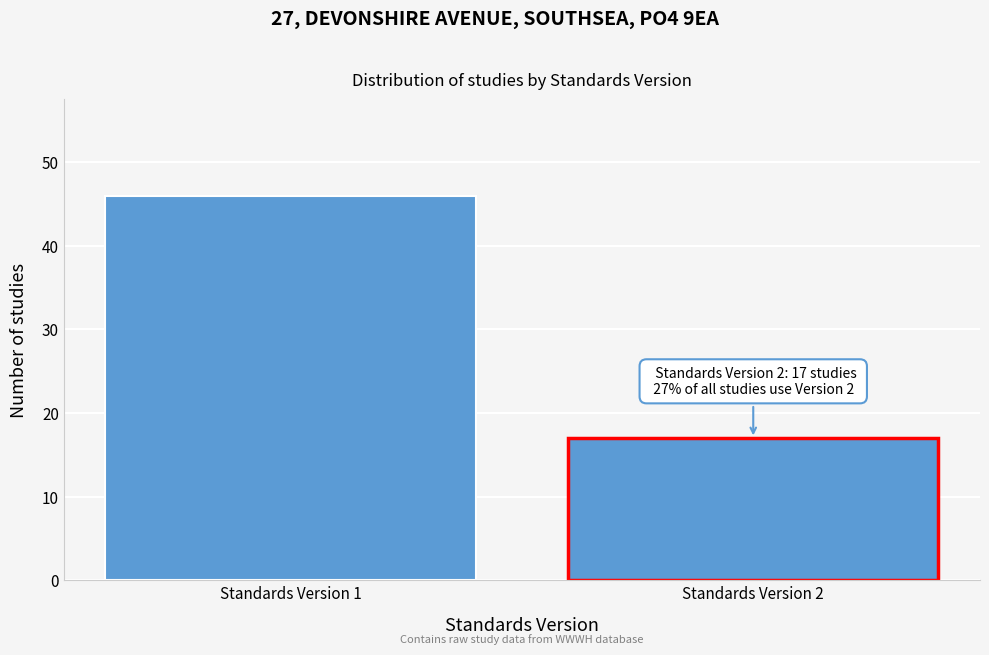

Reading left to right, what are all the values shown in this chart?

46	17